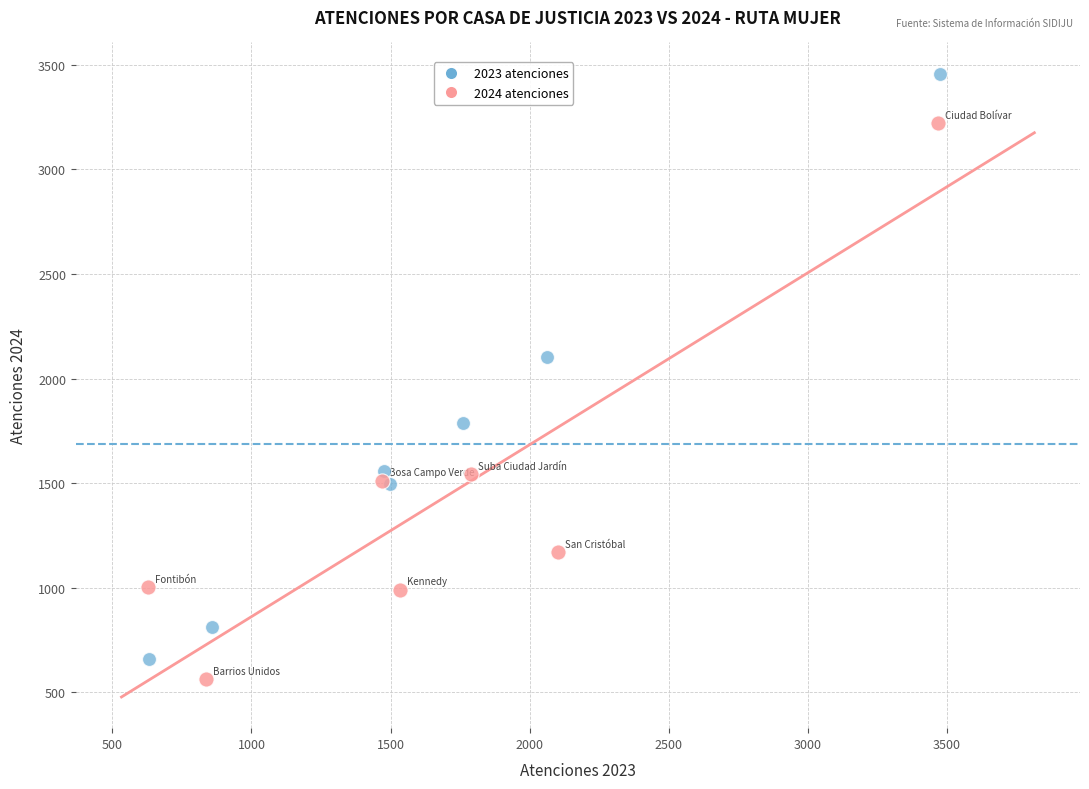

What are all the series names shown in the legend?

2023 atenciones, 2024 atenciones